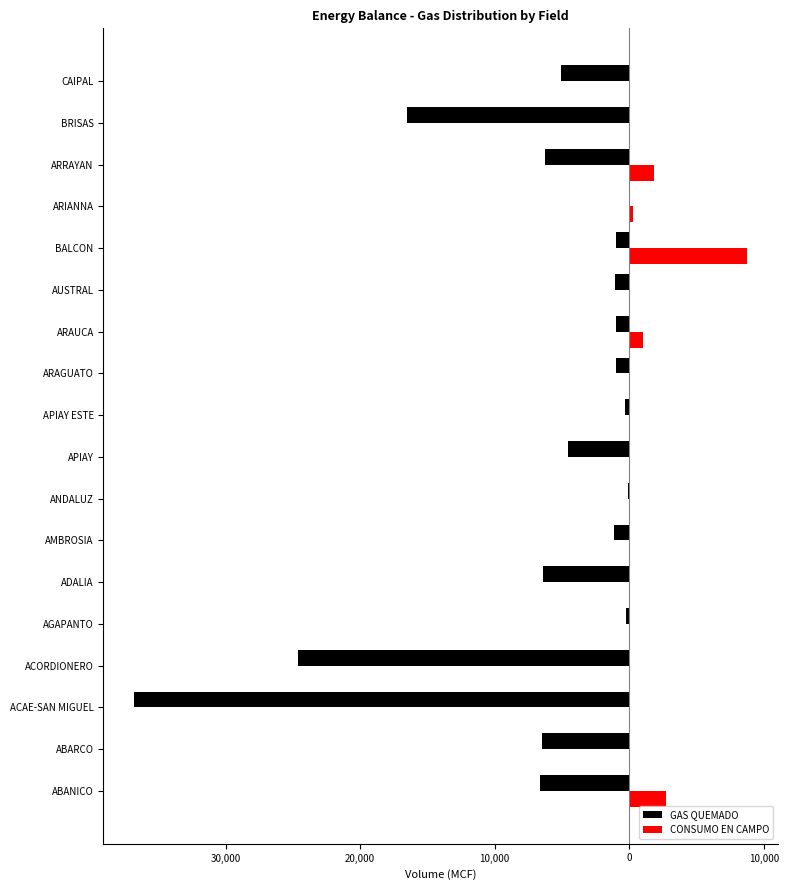

Reading left to right, transcribe all the data shown in this chart.

GAS QUEMADO: -6612	-6474	-36800	-24584	-246	-6433	-1111	-89	-4547	-338	-996	-979	-1088	-974	-39	-6253	-16548	-5076
CONSUMO EN CAMPO: 2753	0	0	0	0	80	58	0	0	0	0	1046	0	8772	286	1862	0	0